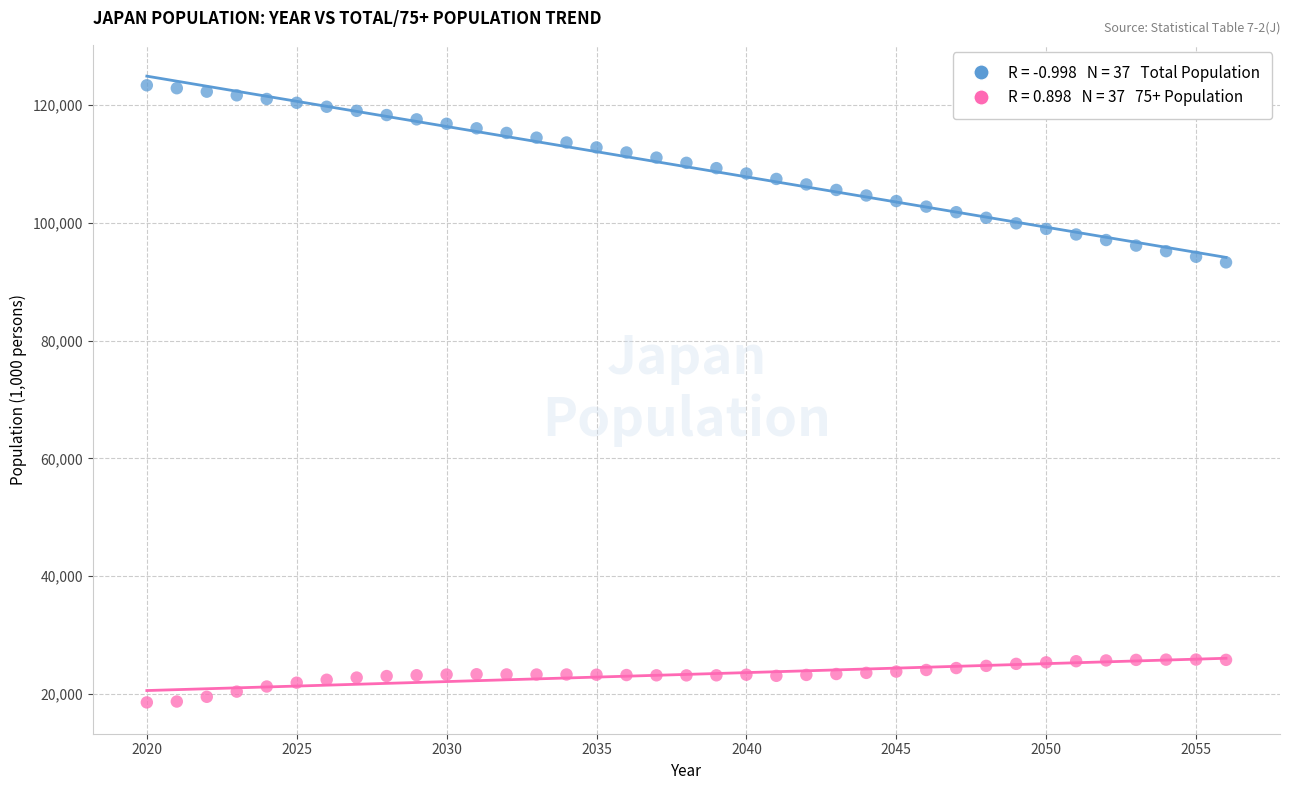

Across all data points, what is the range of Y values (max minus min)?

104868.9